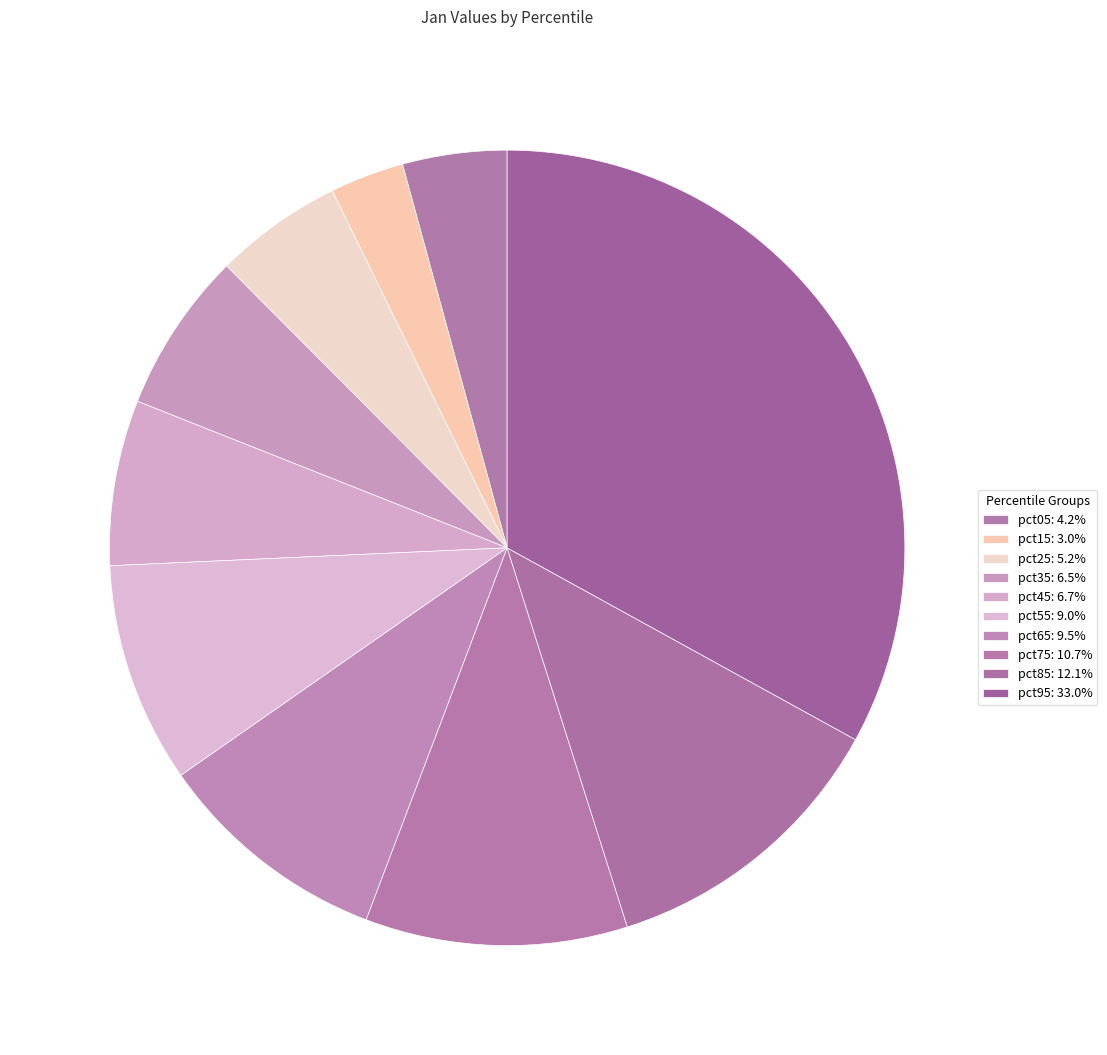

Is there any slice that represents more than half of the pie?

No